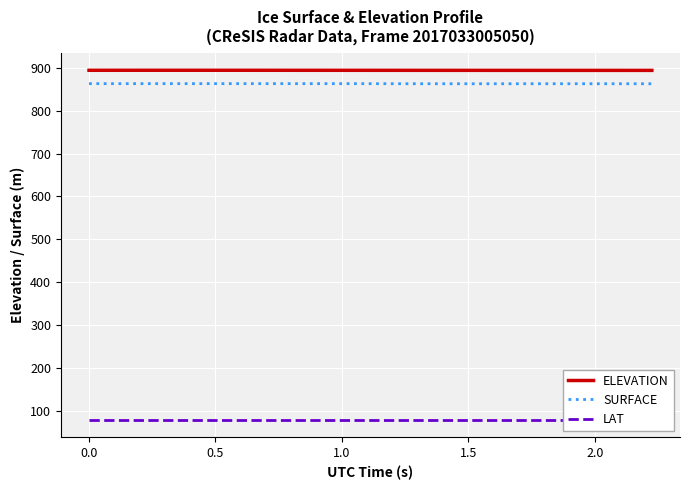

Rank the series by their maximum value, from lowest to highest.

LAT, SURFACE, ELEVATION